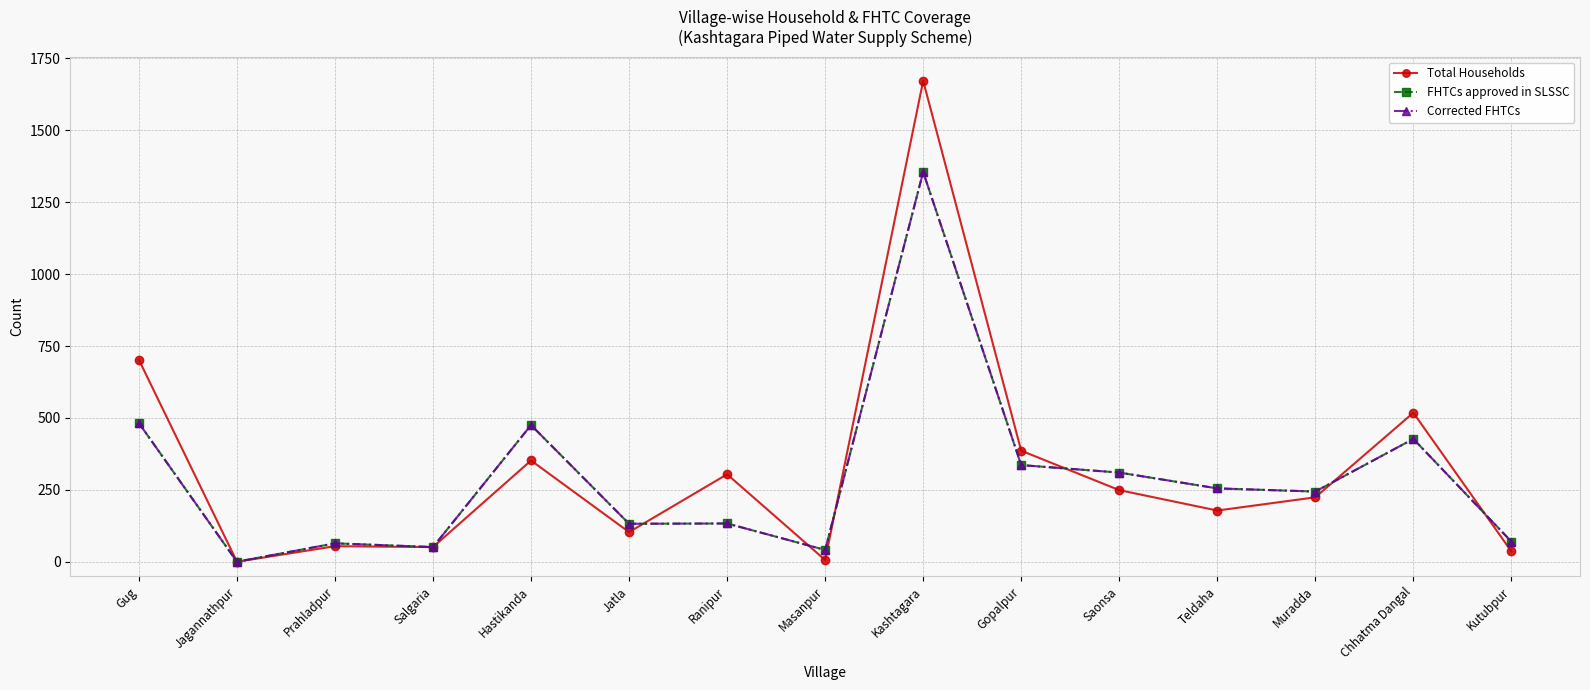

Reading left to right, list all the values displayed in this chart.

Total Households: 702	0	54	51	352	103	304	6	1672	386	249	178	224	518	36
FHTCs approved in SLSSC: 482	0	64	51	475	132	133	41	1355	336	310	255	244	427	70
Corrected FHTCs: 482	0	64	51	475	132	133	41	1355	336	310	255	244	427	70